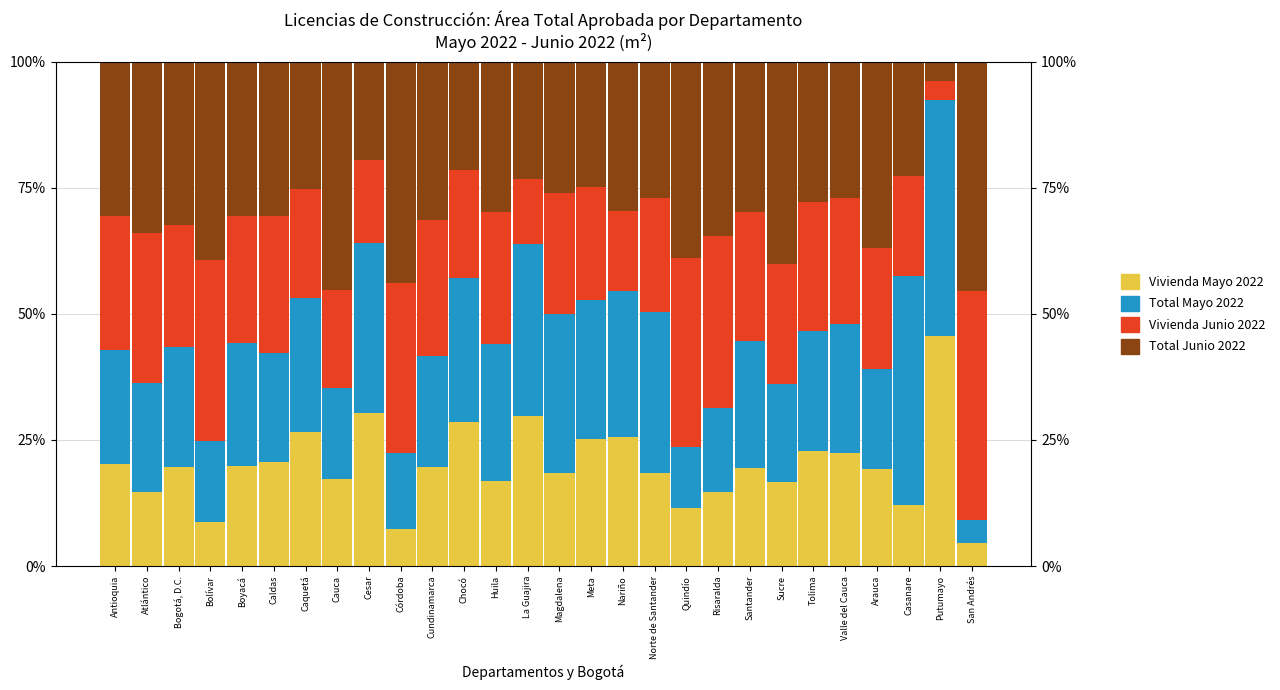

True or false: Total Junio 2022 has a value of 0.5 at Tolima.

False